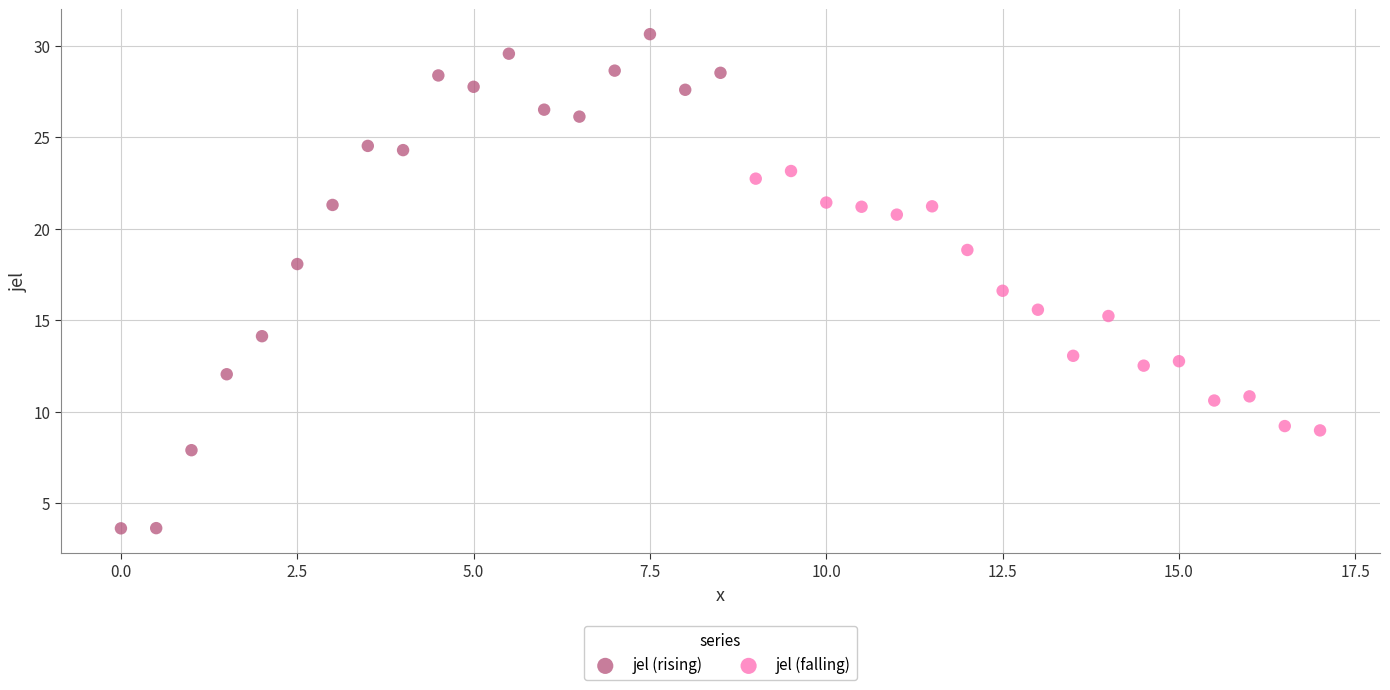

Which series reaches the minimum Y coordinate?

jel (rising)